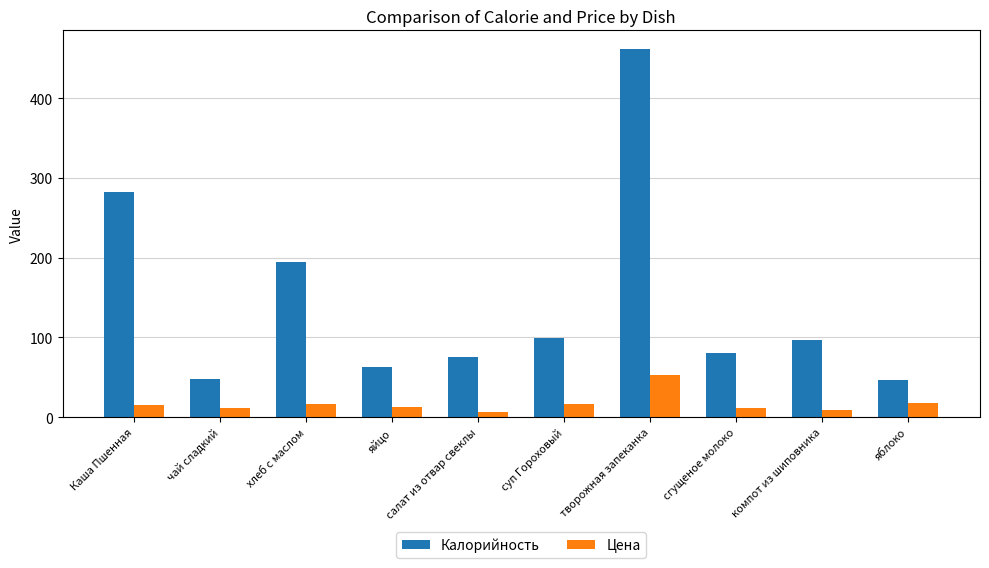

What are all the series names shown in the legend?

Калорийность, Цена